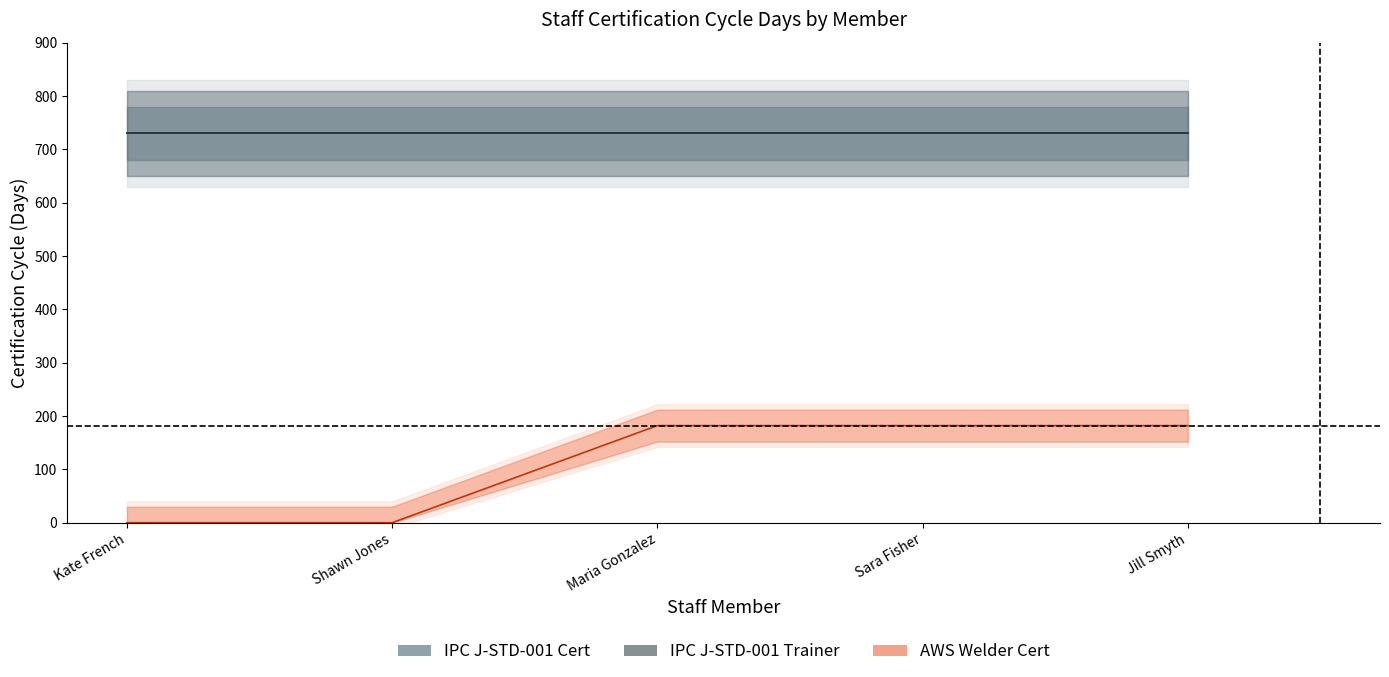

What is the label of the 3rd point from the left?

Maria Gonzalez